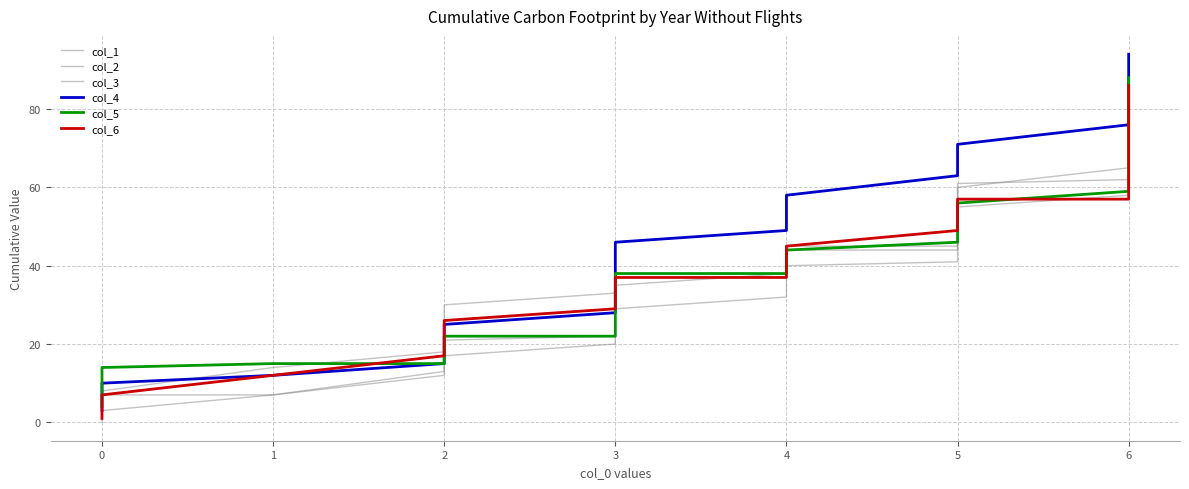

How many values in the col_5 series are below 43?

16